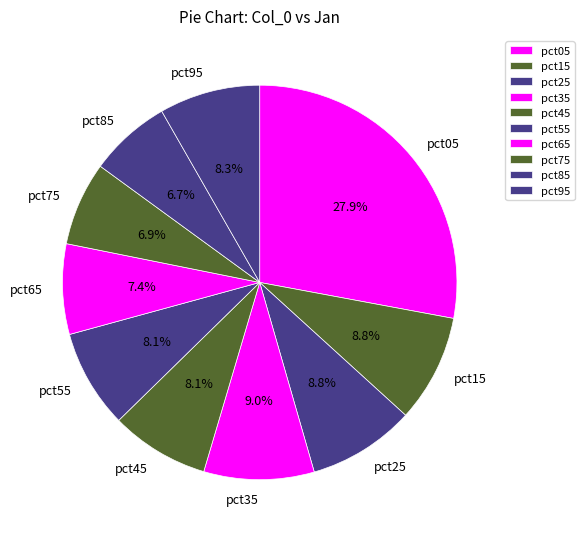

To the nearest percent, what is the average slice percentage?

10%